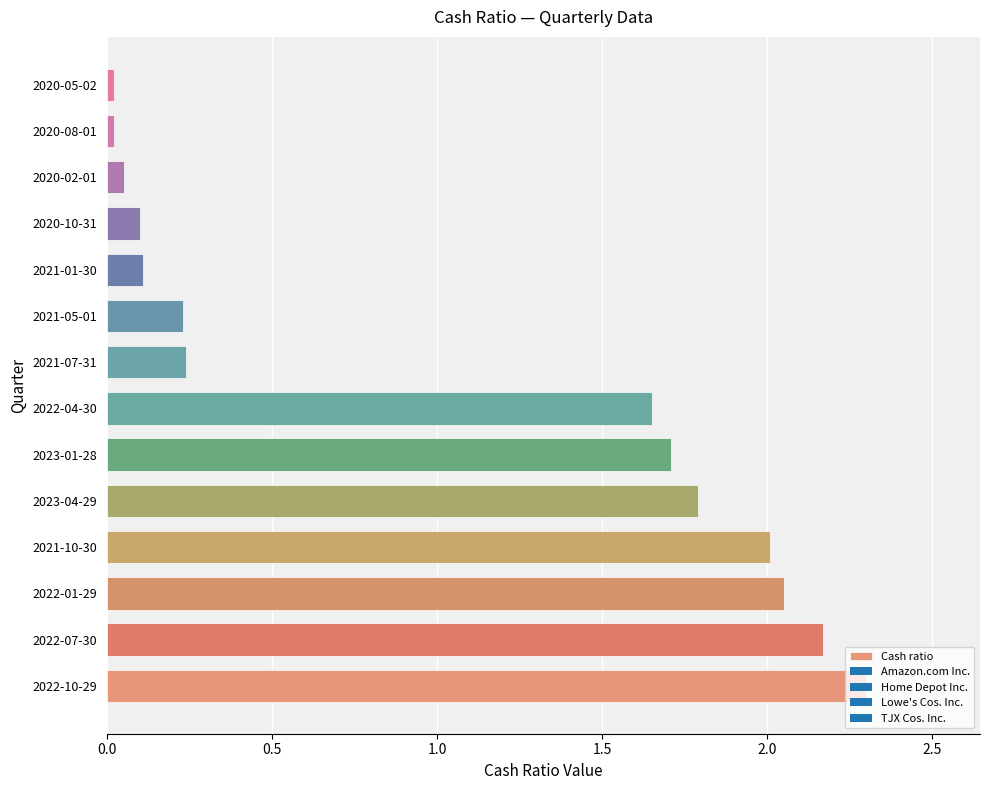

What is the average value?

1.0